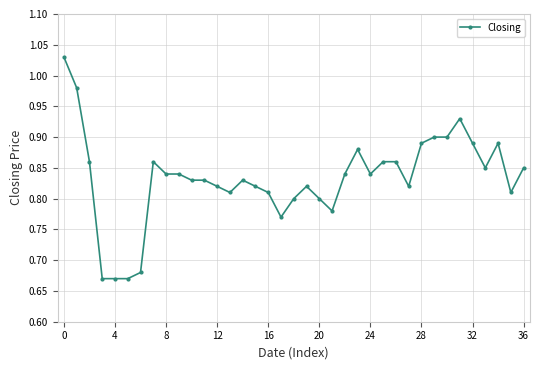

What is the difference between the maximum and minimum values?

0.4